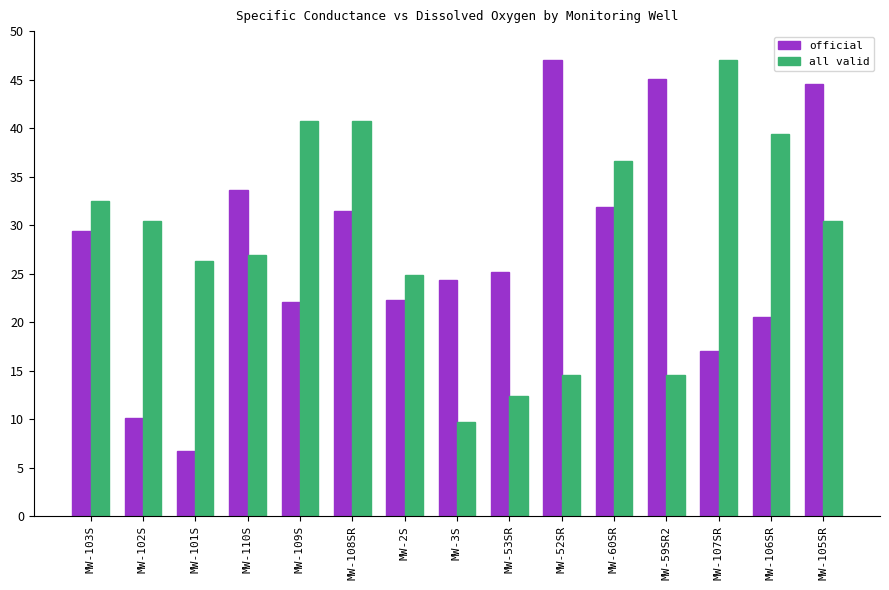

At which label does all valid first exceed 30?

MW-103S